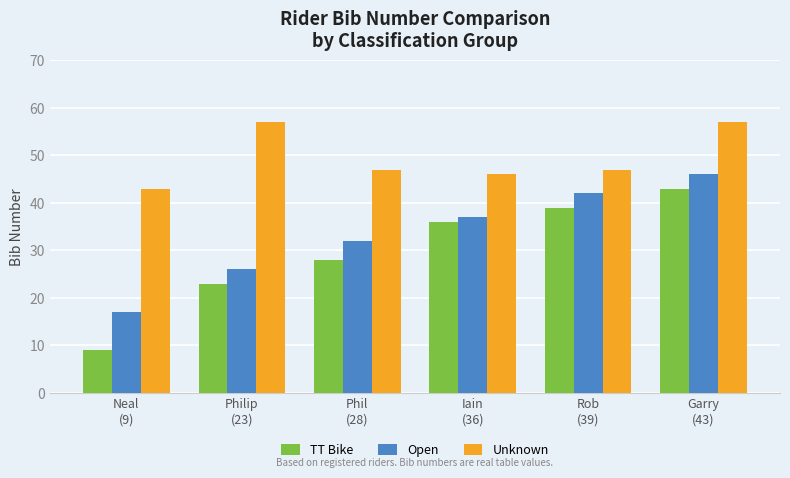

At which label is Open closest to 31?

Phil
(28)